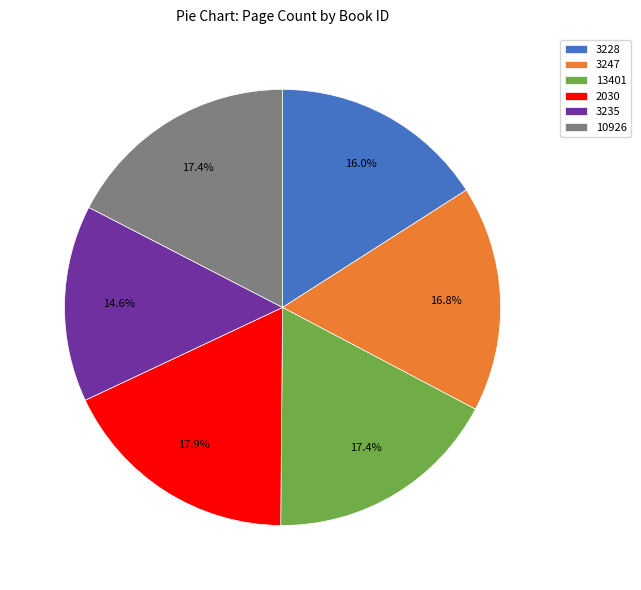

To the nearest percent, what percentage of the pie is 13401?

17%